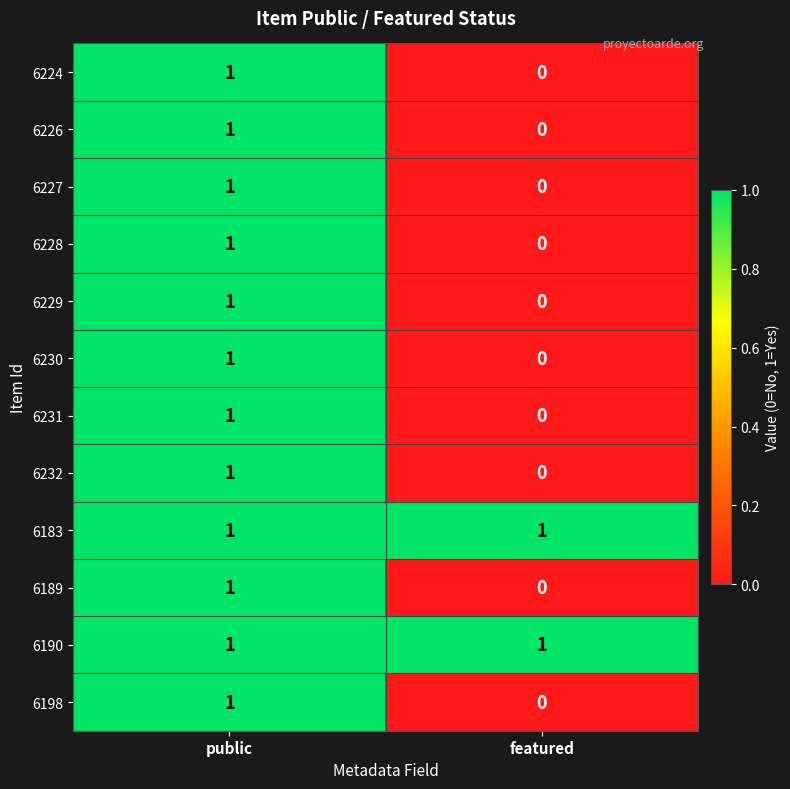

Which category has the lowest value across all series?

featured